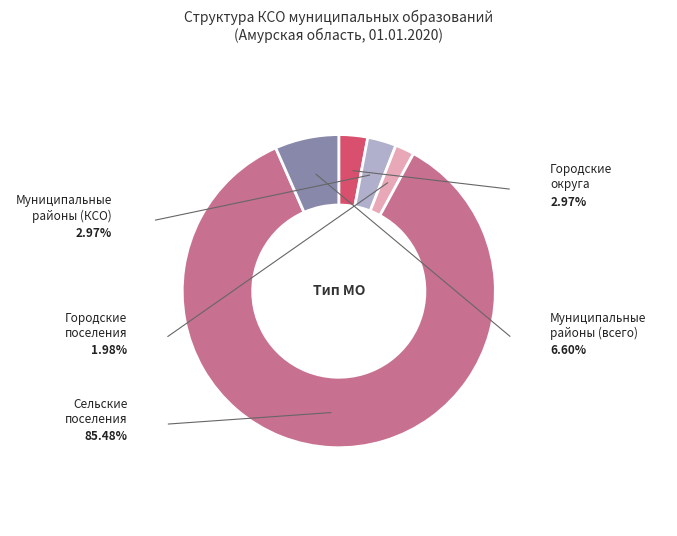

Which slice is the smallest?

Городские поселения